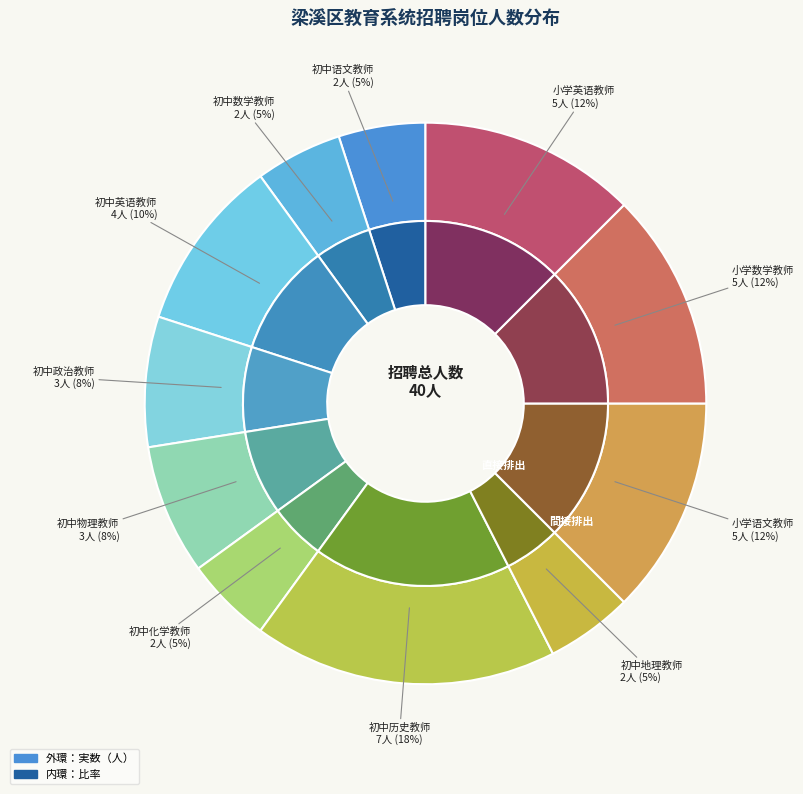

How many slices are in this pie chart?

11